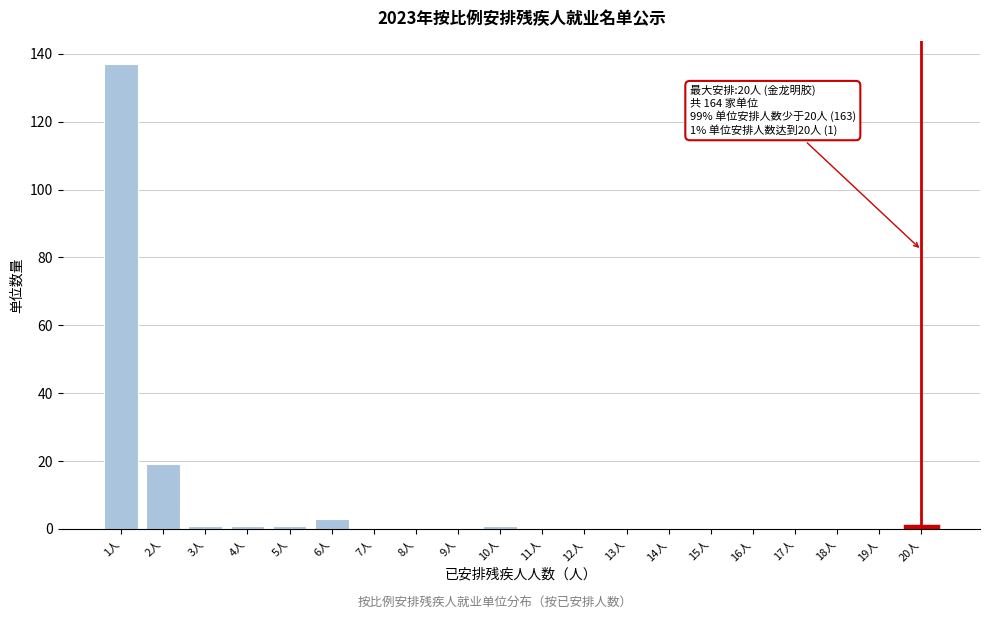

Reading left to right, transcribe all the data shown in this chart.

1人=137	2人=19	3人=1	4人=1	5人=1	6人=3	7人=0	8人=0	9人=0	10人=1	11人=0	12人=0	13人=0	14人=0	15人=0	16人=0	17人=0	18人=0	19人=0	20人=1